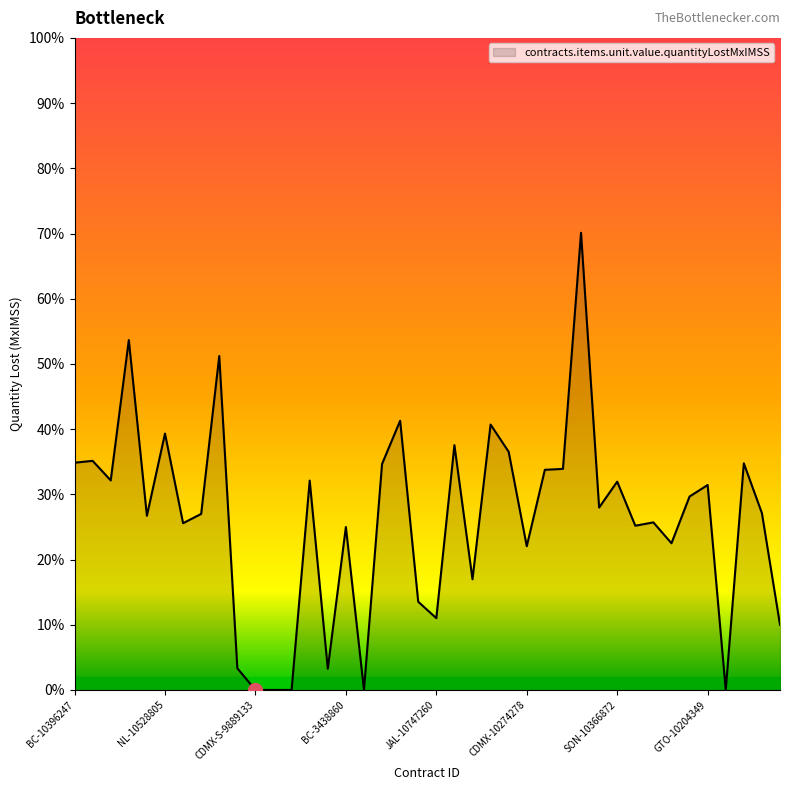

What is the difference between the maximum and minimum values?

70.1